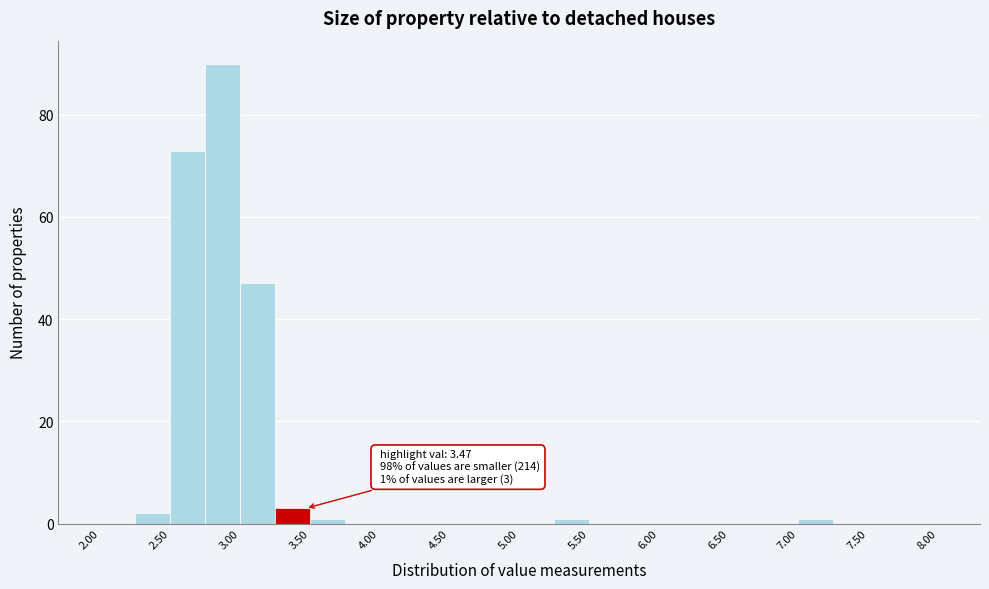

Over which range of the x-axis is the bar tallest?

2.75 to 3.00